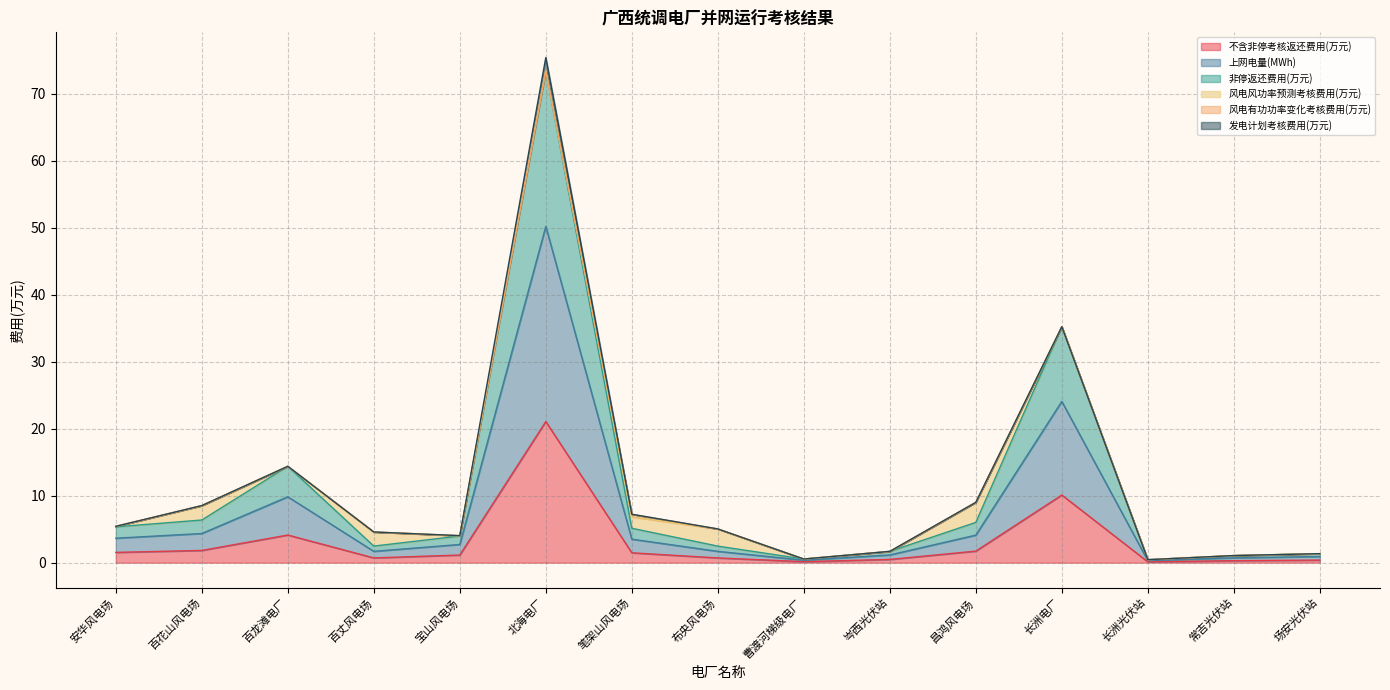

What is the label of the 4th point from the left?

百丈风电场